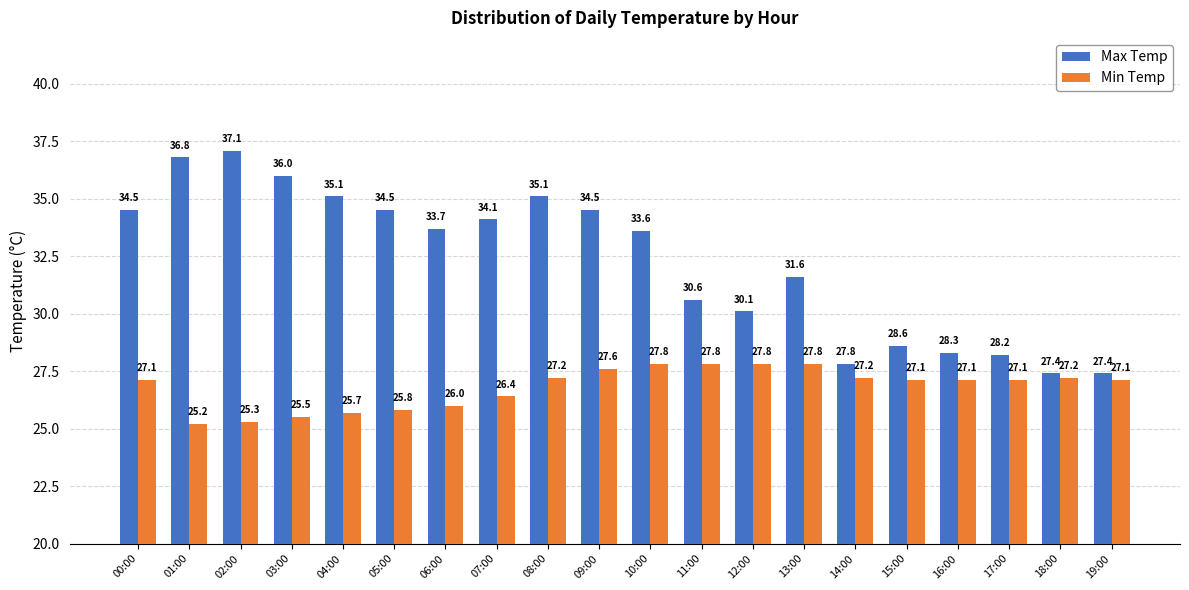

Is it true that Max Temp equals 45.9 at 11:00?

False